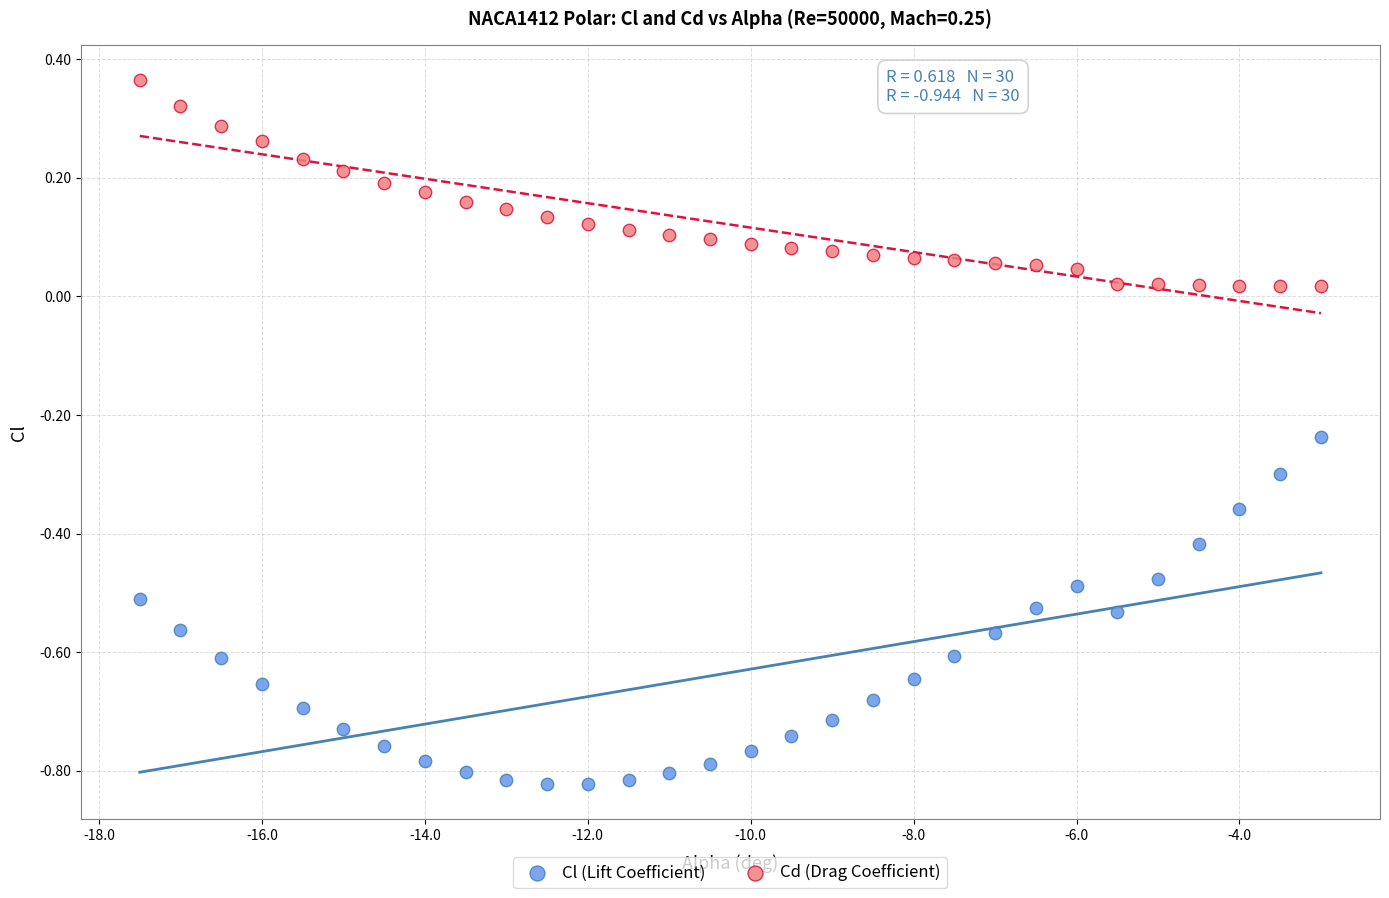

Which series contains the highest Y value?

Cd (Drag Coefficient)